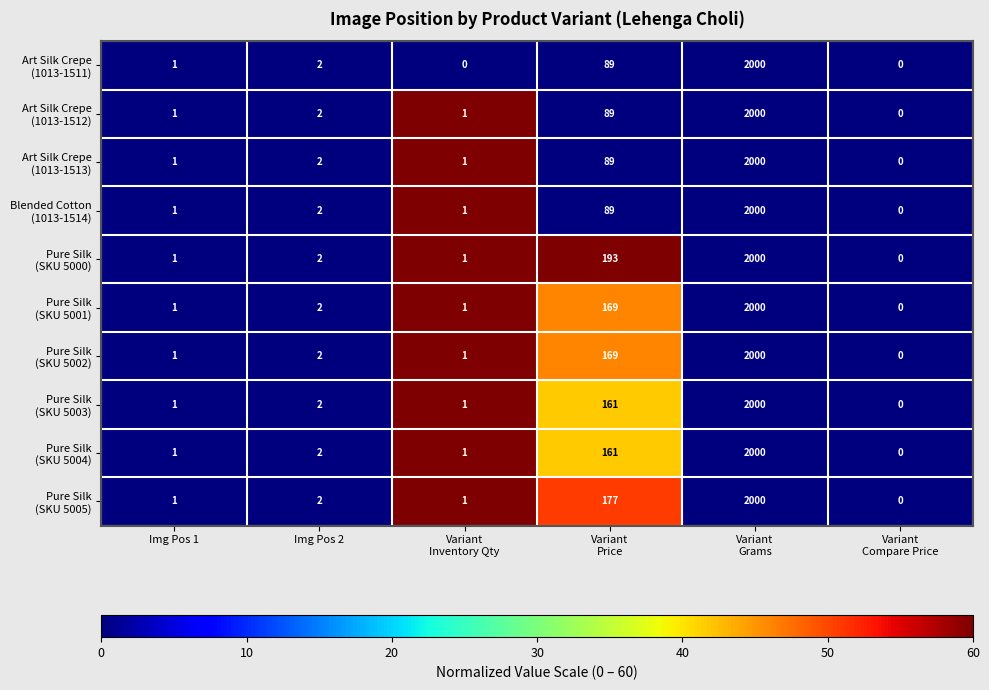

What is the greatest value displayed?

2000